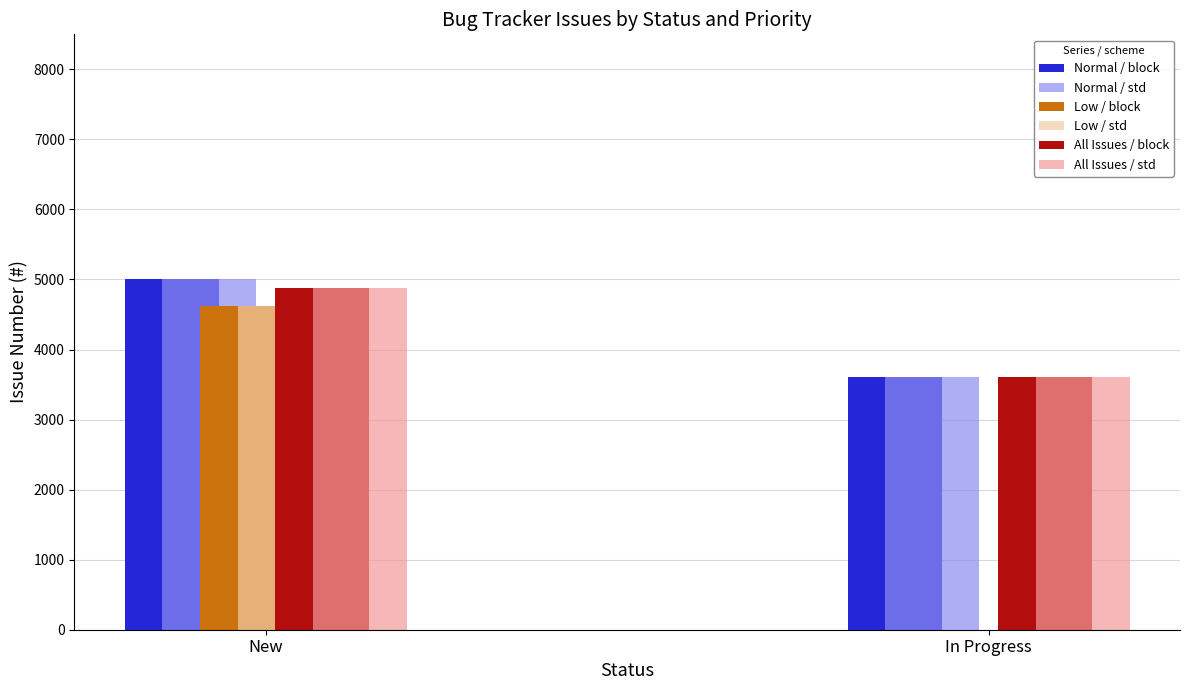

What is the total value across all series at New?

29012.7